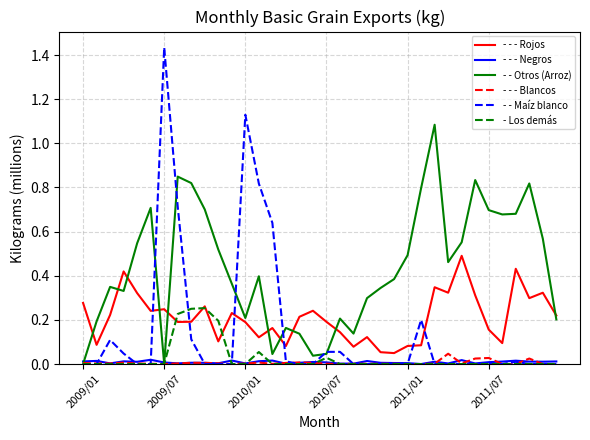

Which series has the widest spread of values?

- - Maíz blanco